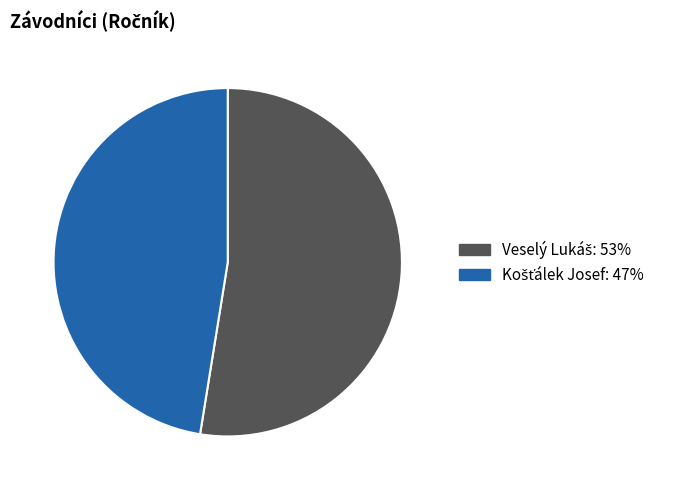

Does any single category account for the majority?

Yes